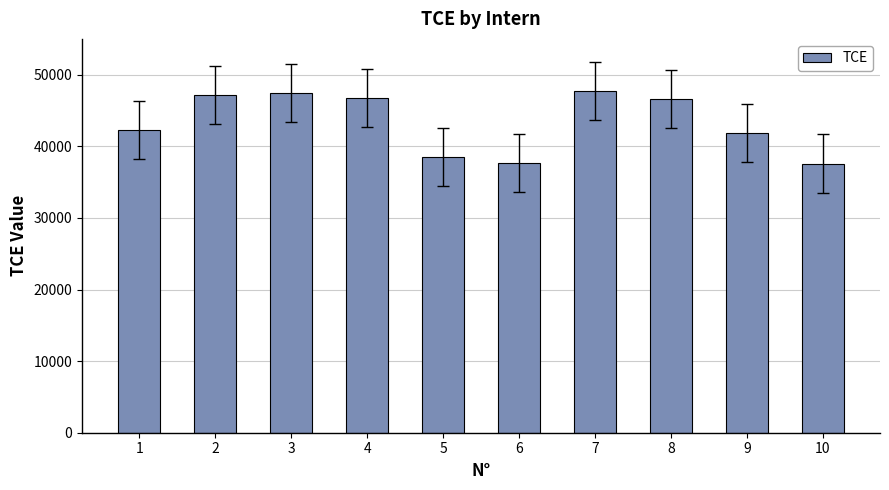

What value does the data have at 10?

37596